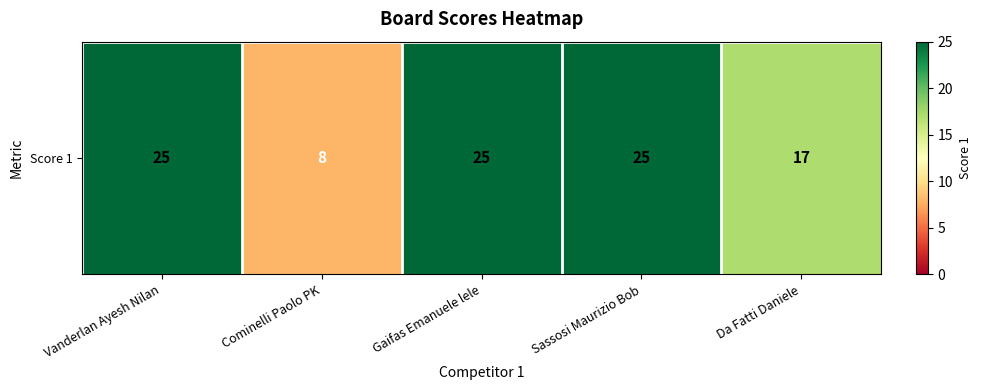

List the labels in order of value, smallest first.

Cominelli Paolo PK, Da Fatti Daniele, Vanderlan Ayesh Nilan, Gaifas Emanuele lele, Sassosi Maurizio Bob